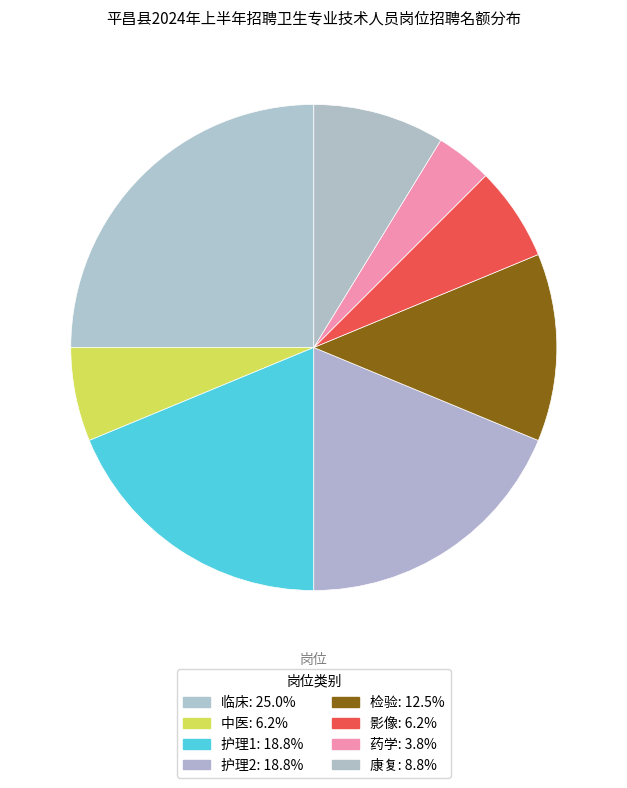

Which category has the biggest portion of the pie?

临床